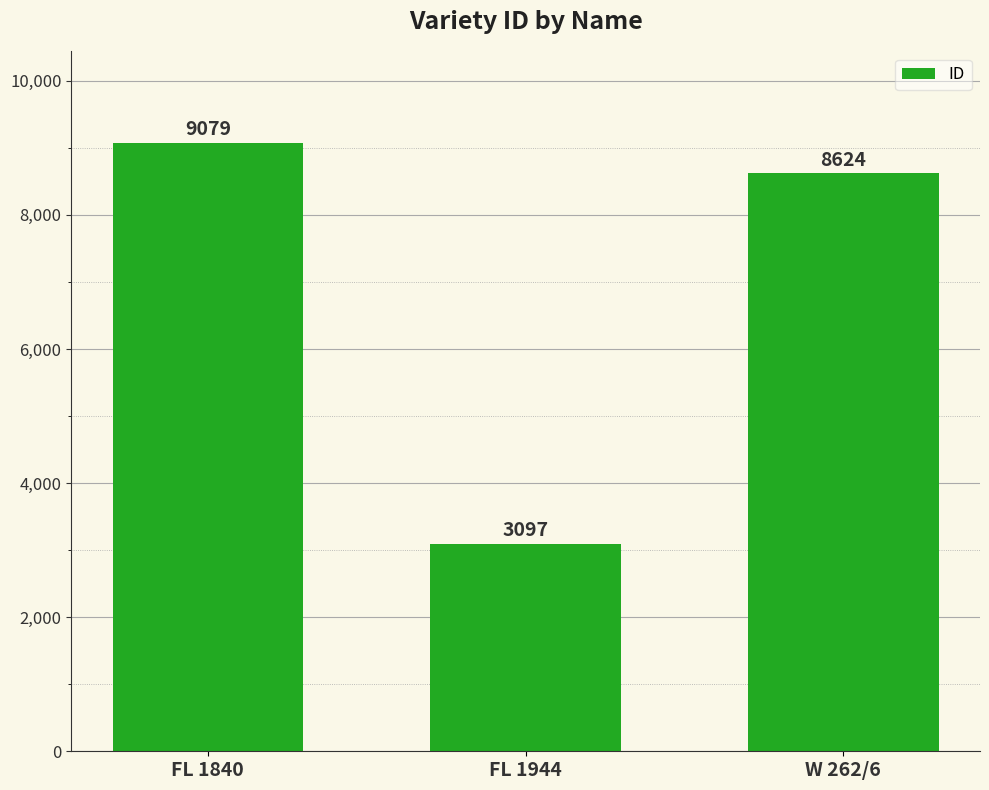

At which label is the value closest to 6088?

W 262/6